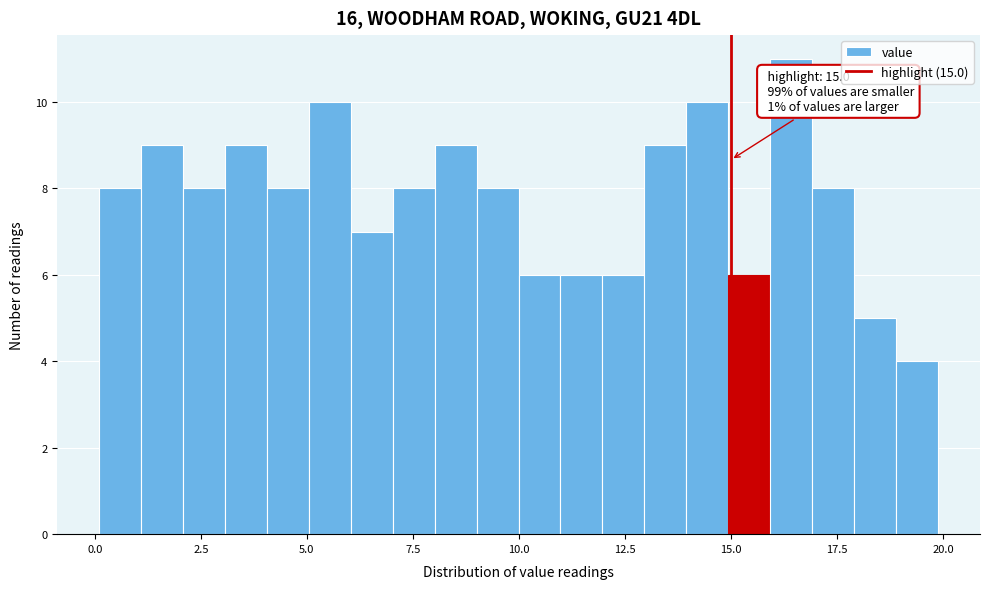

Around what value on the x-axis is the tallest bar? Give the approximate position of its centre, as read against the axis.

16.5